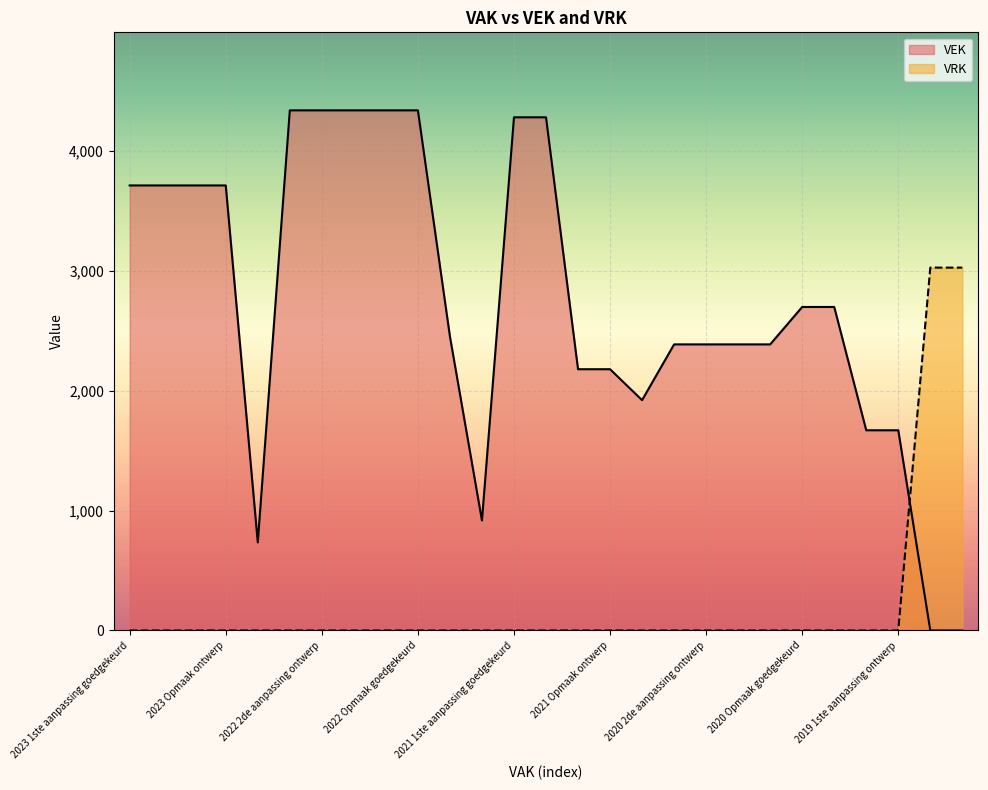

Rank the series by their average value, from lowest to highest.

VRK, VEK